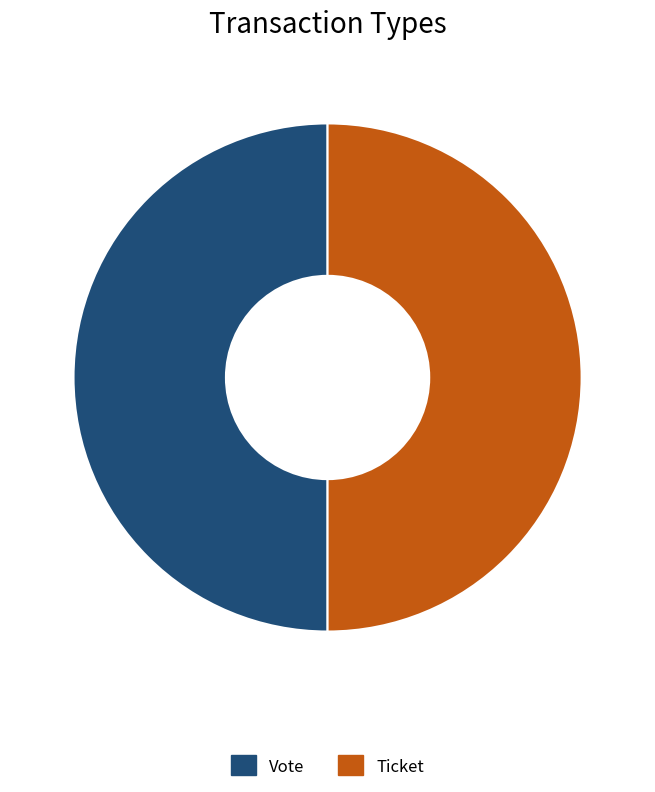

Approximately how many times larger is the value at Ticket compared to Vote?

1.0